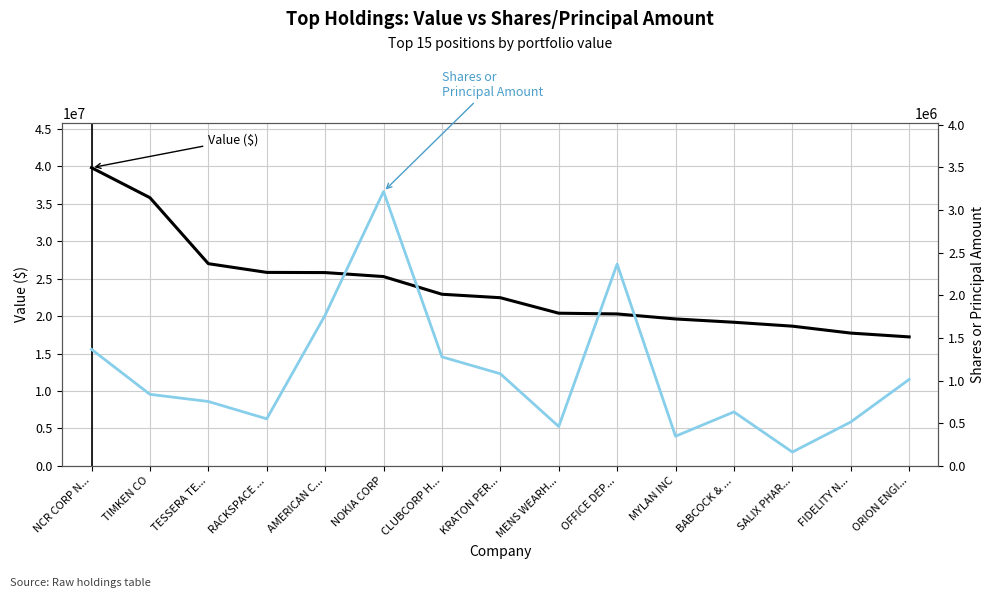

True or false: Shares or Principal Amount has a value of 1734652 at ORION ENGI....

False